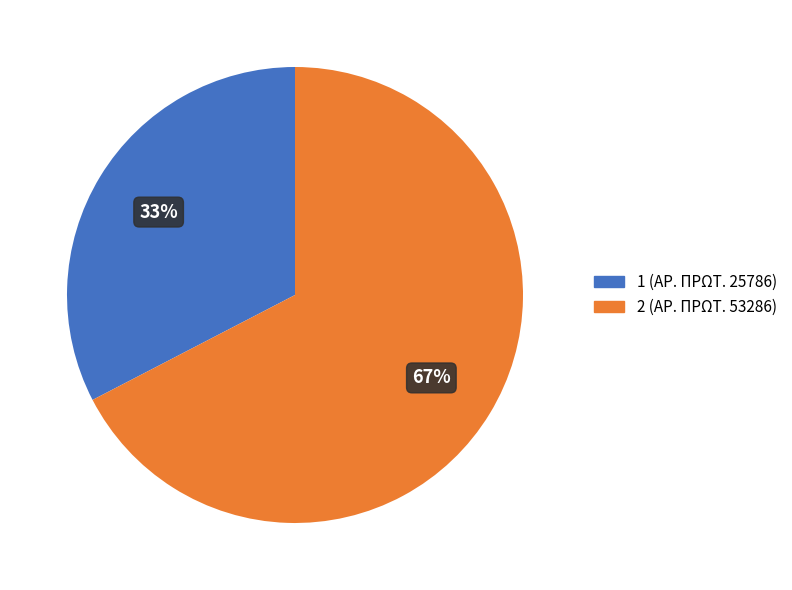

Does any single category account for the majority?

Yes